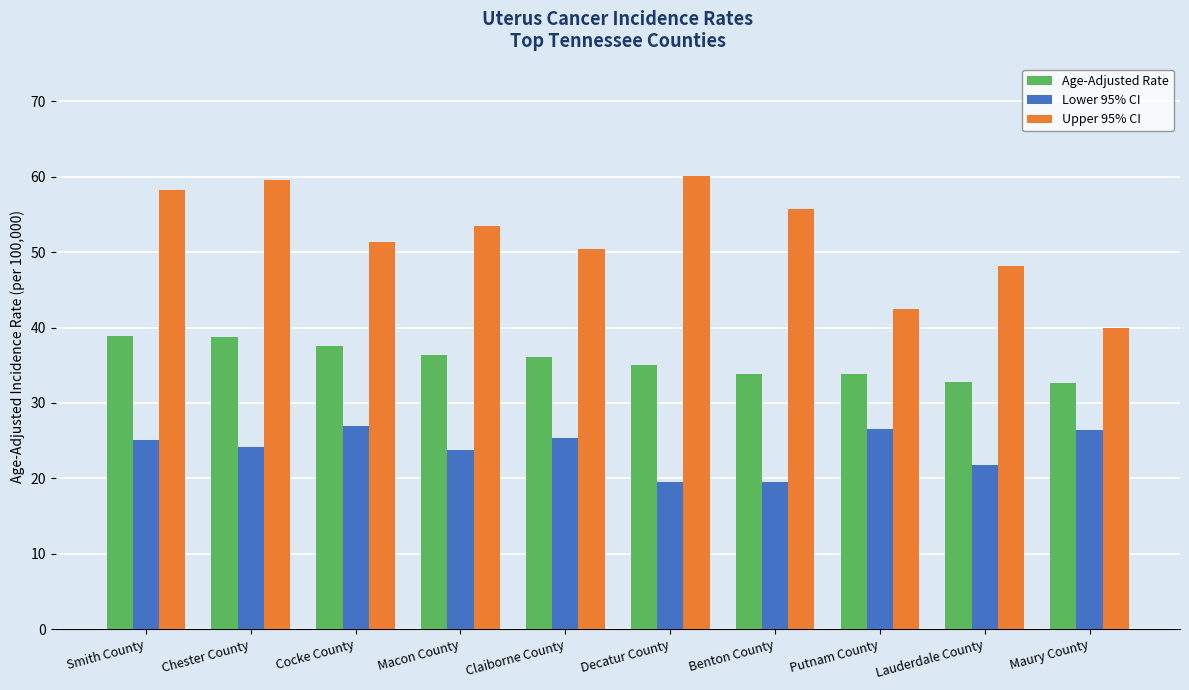

What is the minimum value for Upper 95% CI?

39.9